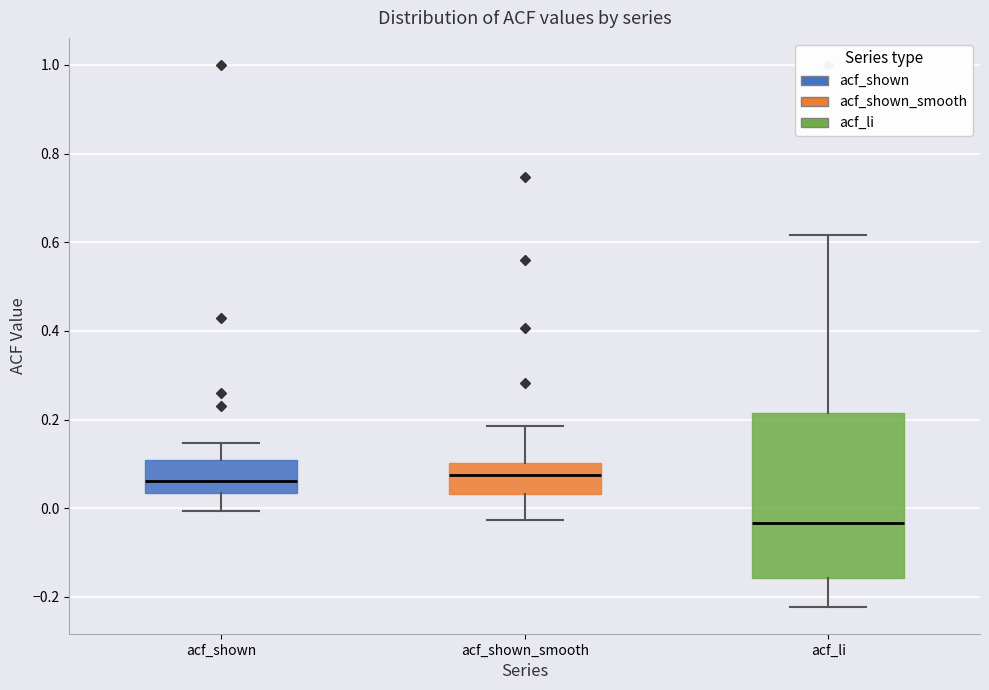

Where is the lower edge of the box for acf_li on the y-axis? The values are not printed on the chart, so give them approximately, as read against the axis.

-0.16